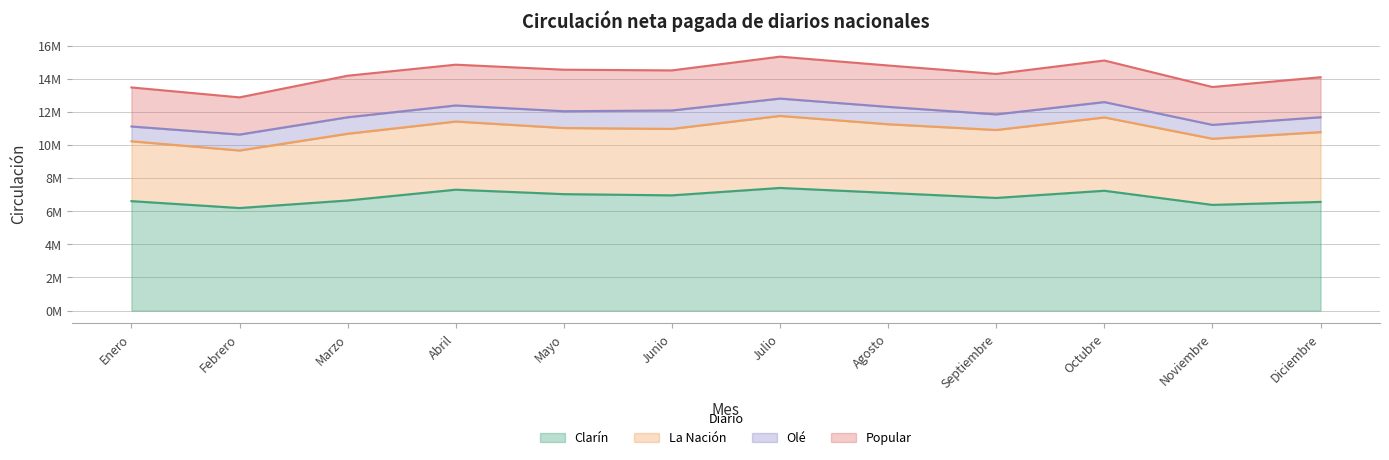

Does the chart display data point markers on the line(s)?

No